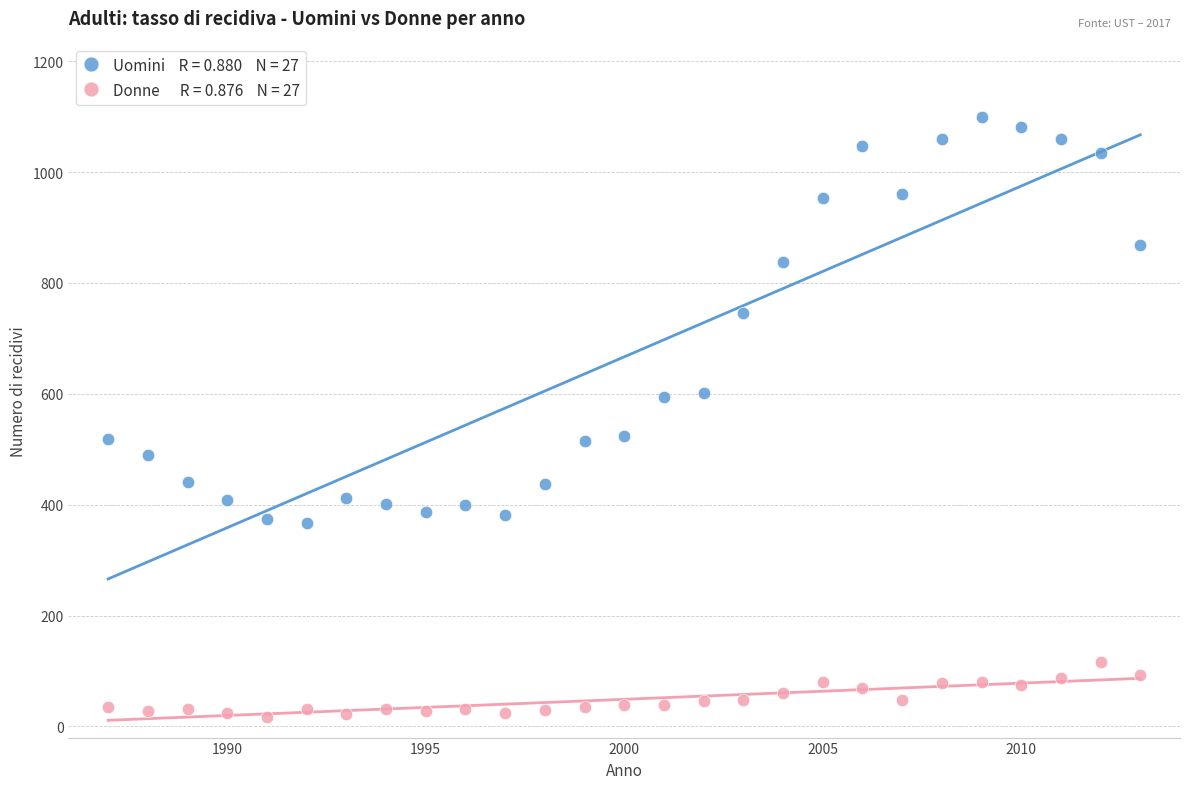

Across all data points, what is the range of X values (max minus min)?

26